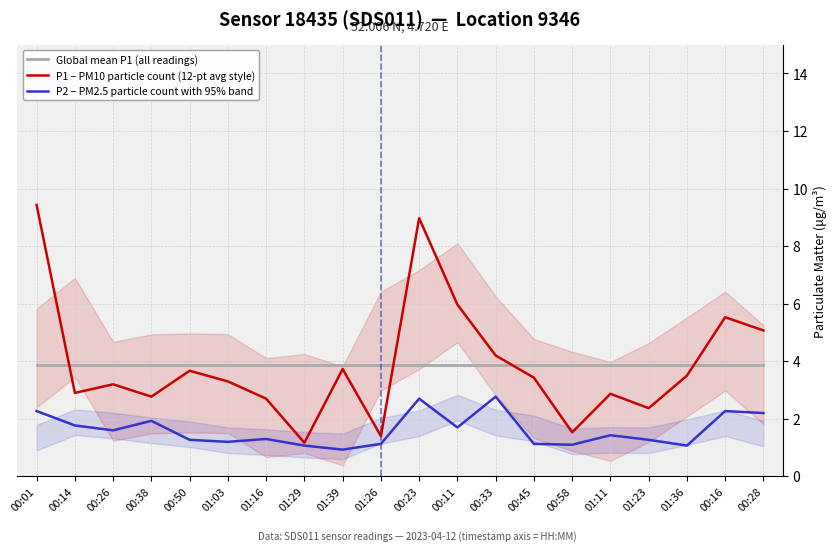

At 00:45, list the series in order from smallest to largest.

P2 – PM2.5 particle count with 95% band, P1 – PM10 particle count (12-pt avg style), Global mean P1 (all readings)